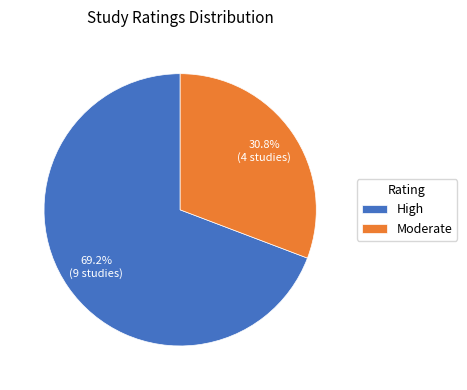

Combined, what portion of the pie is High and Moderate?

100.0%